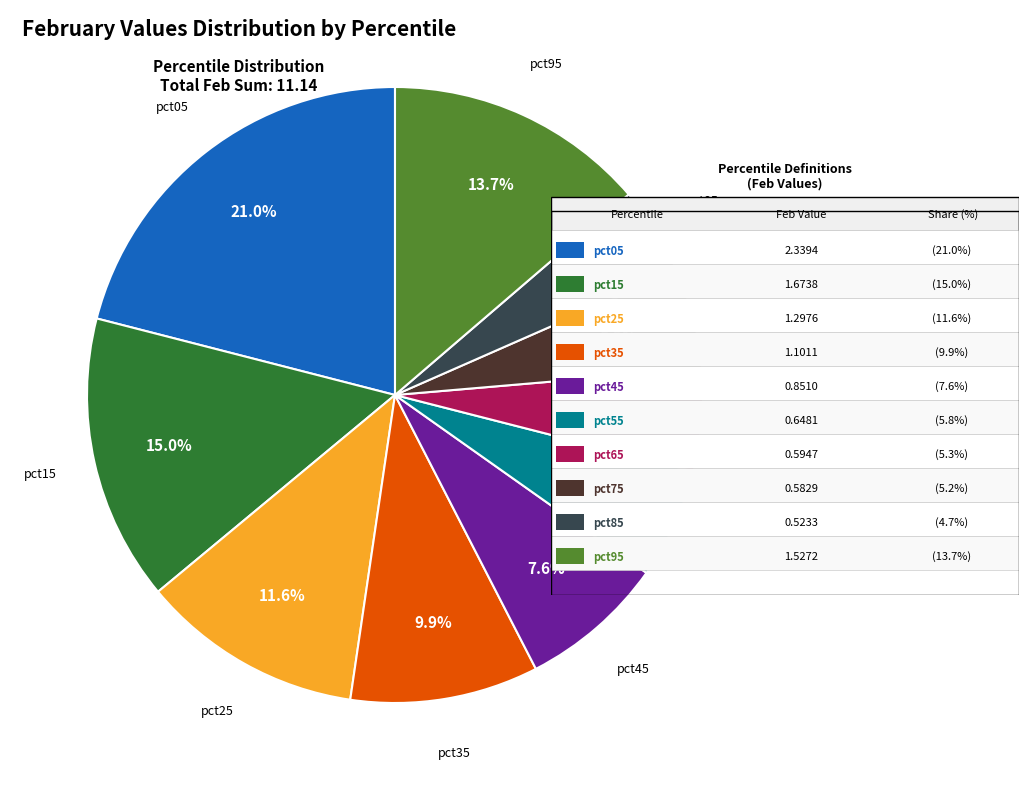

Is there any slice that represents more than half of the pie?

No